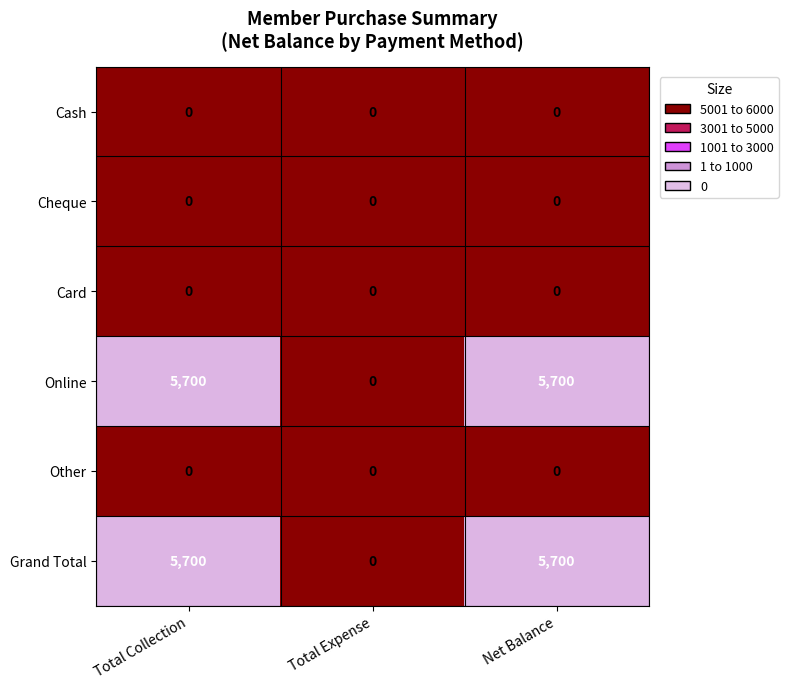

The value of Cash at Total Expense is 0. True or false?

True